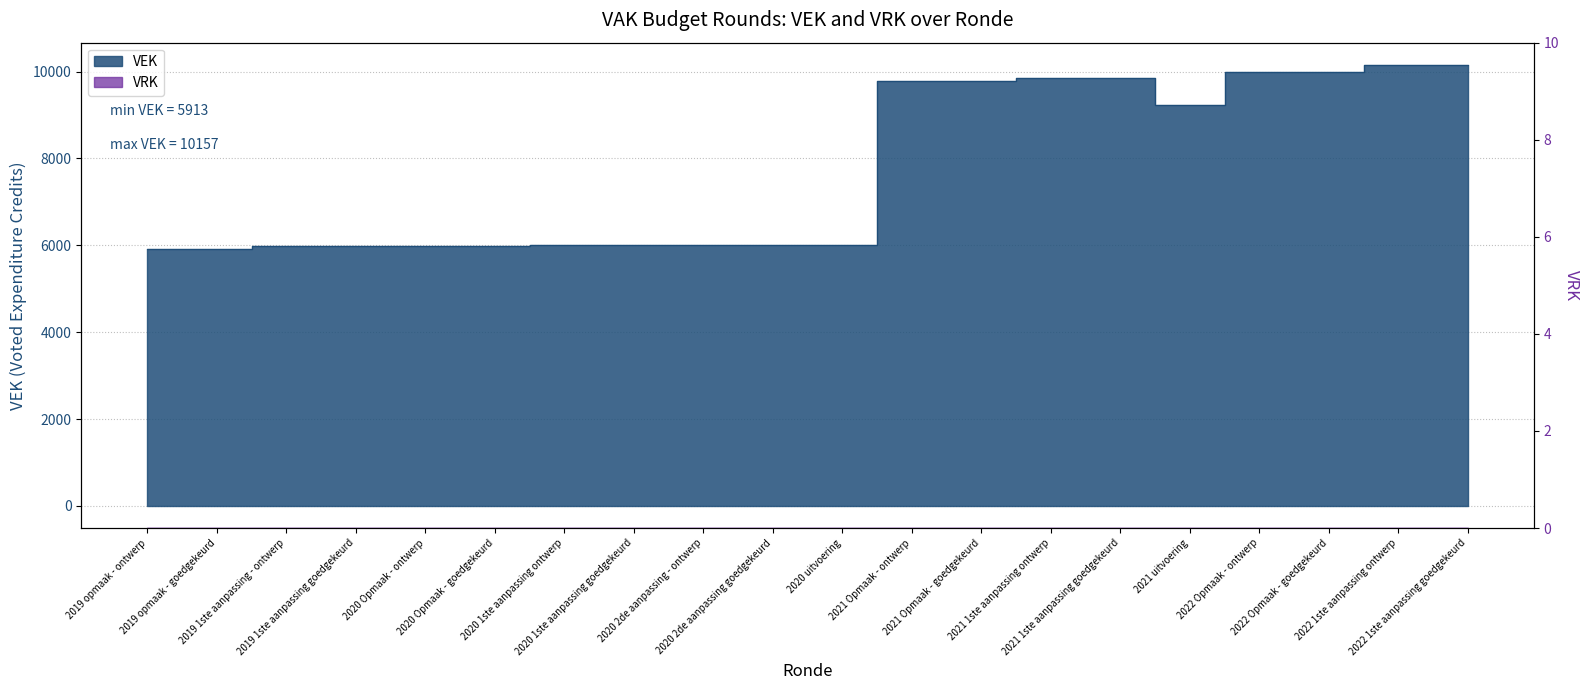

Between 2020 uitvoering and 2020 Opmaak - goedgekeurd, which is larger?

2020 uitvoering